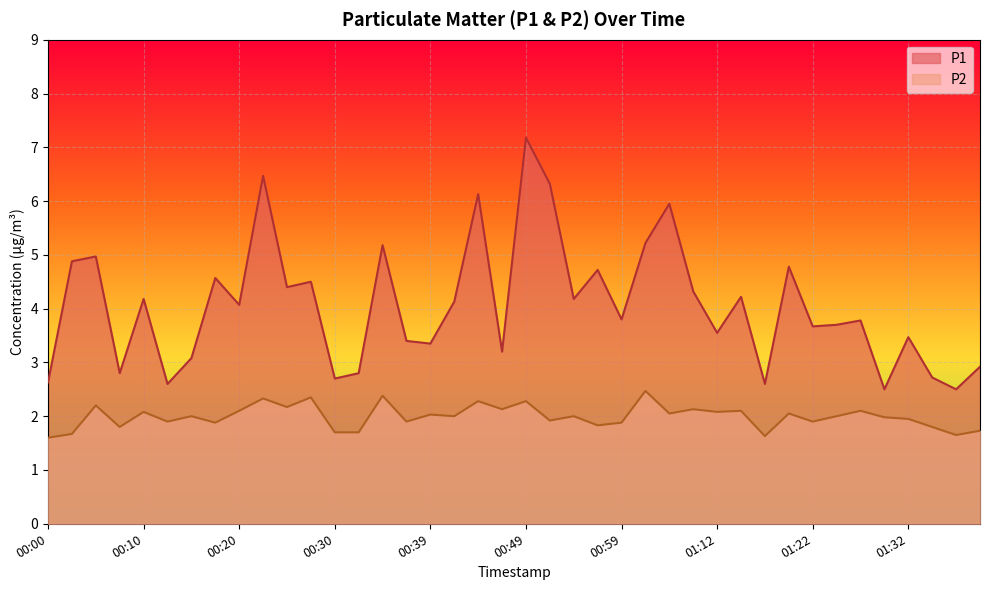

True or false: P2 and P1 cross at least once.

False